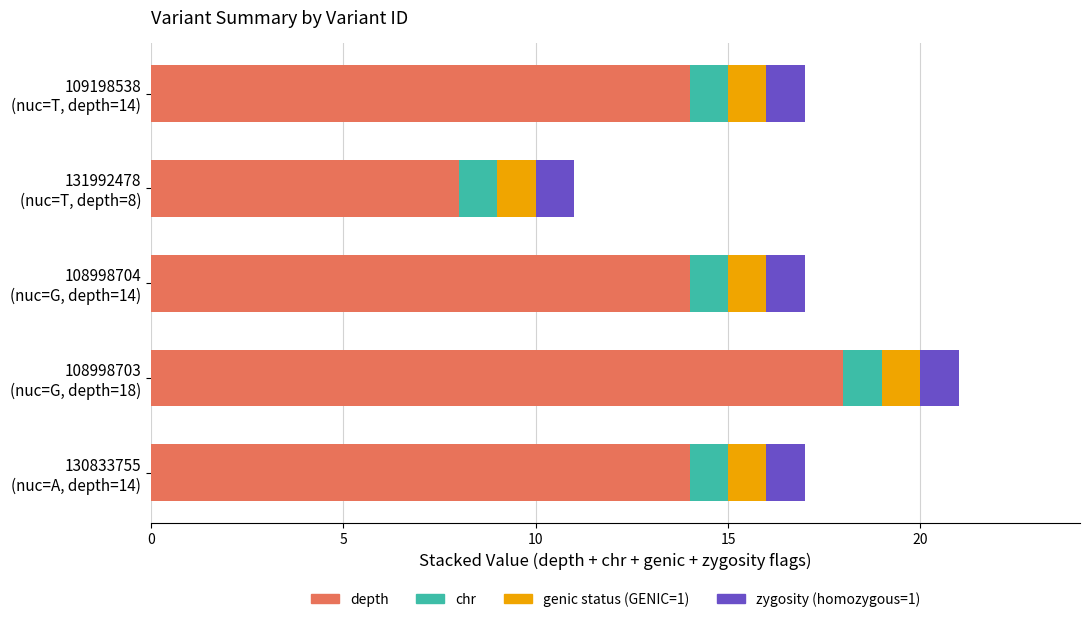

Count the number of data series in this chart.

4